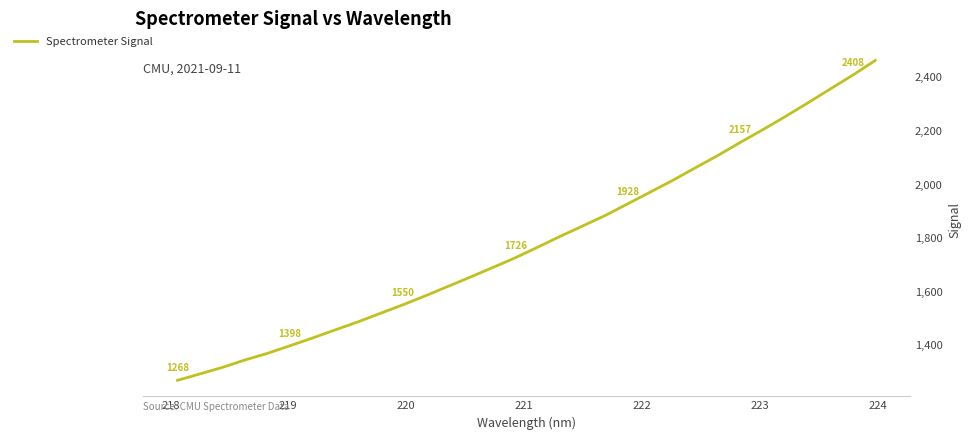

What is the difference between the maximum and minimum values?

1194.8